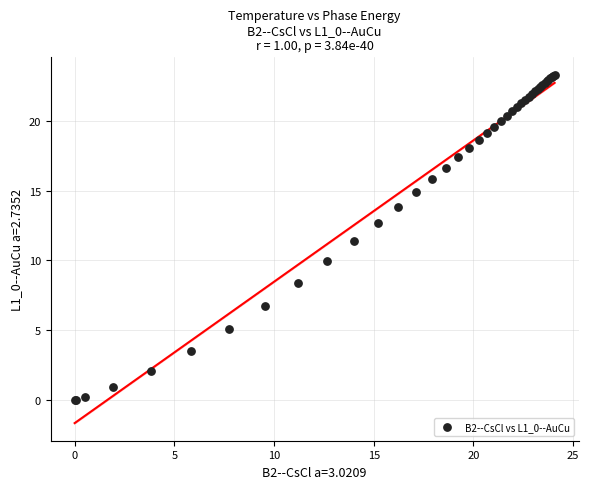

What Y value in the scatter plot is closest to 11?

11.4